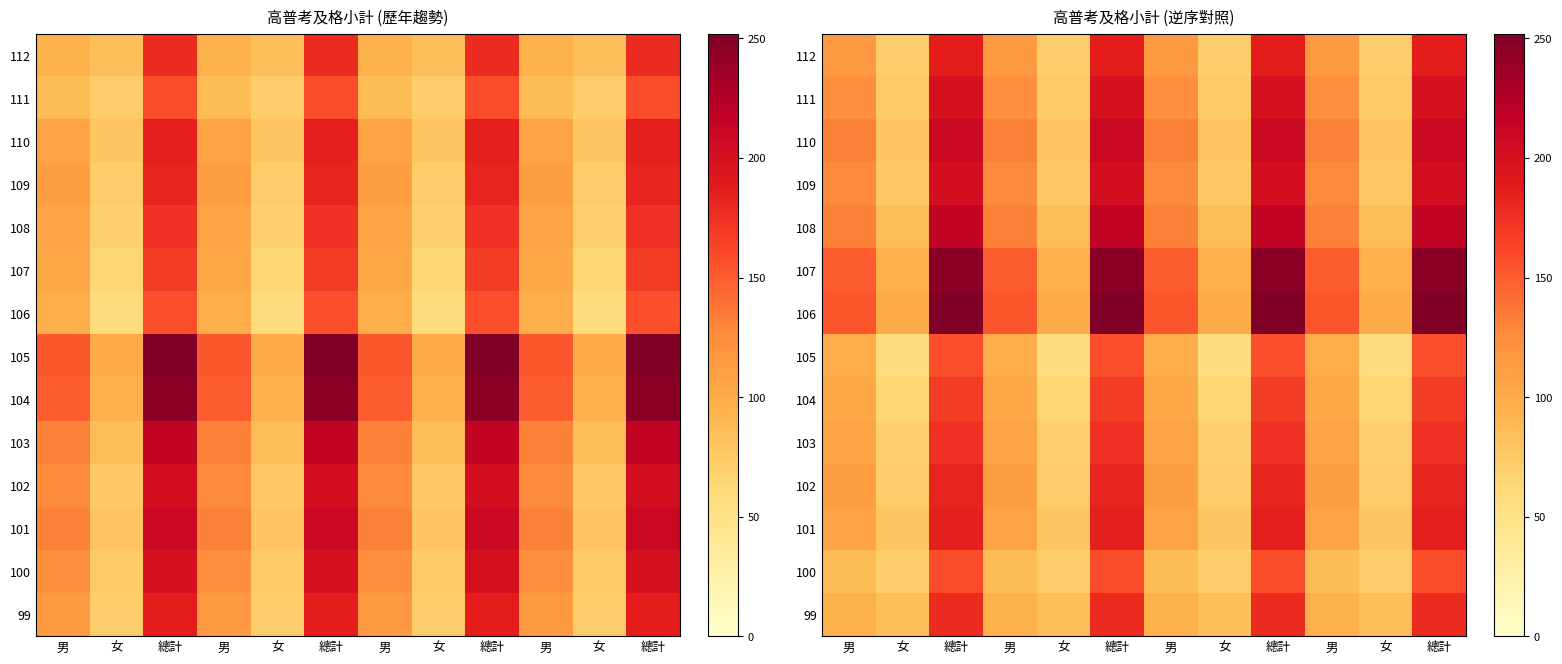

At 女, list the series in order from largest to smallest.

106, 107, 108, 99, 110, 101, 109, 111, 112, 102, 100, 103, 104, 105